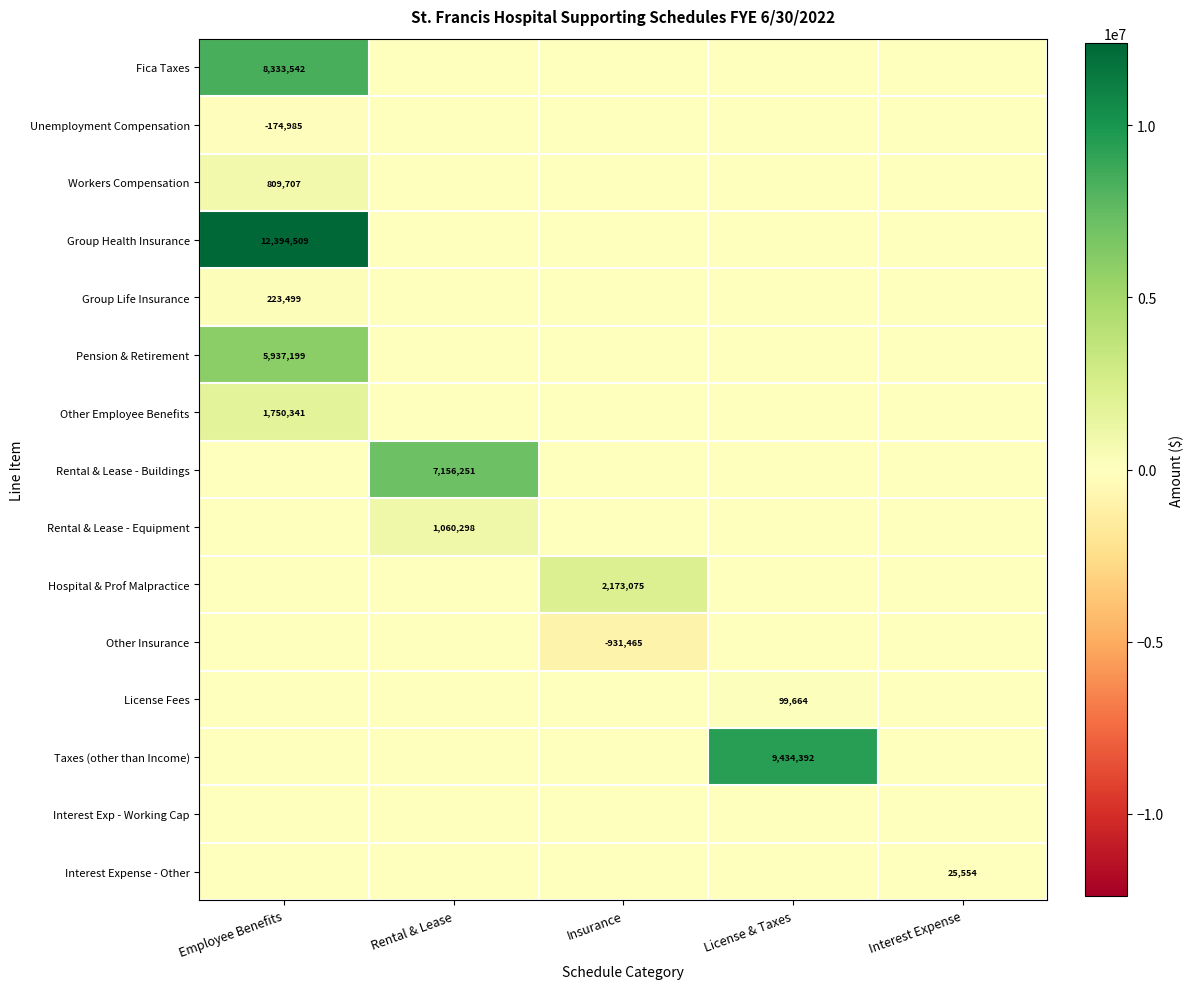

What is the spread (max minus min) of values at Rental & Lease?

7156251.2